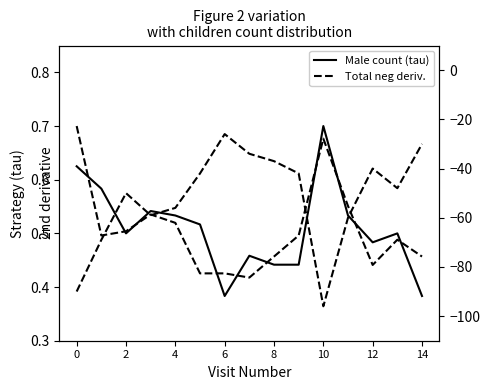

Where is Total (neg) nearest to the value -61?

11